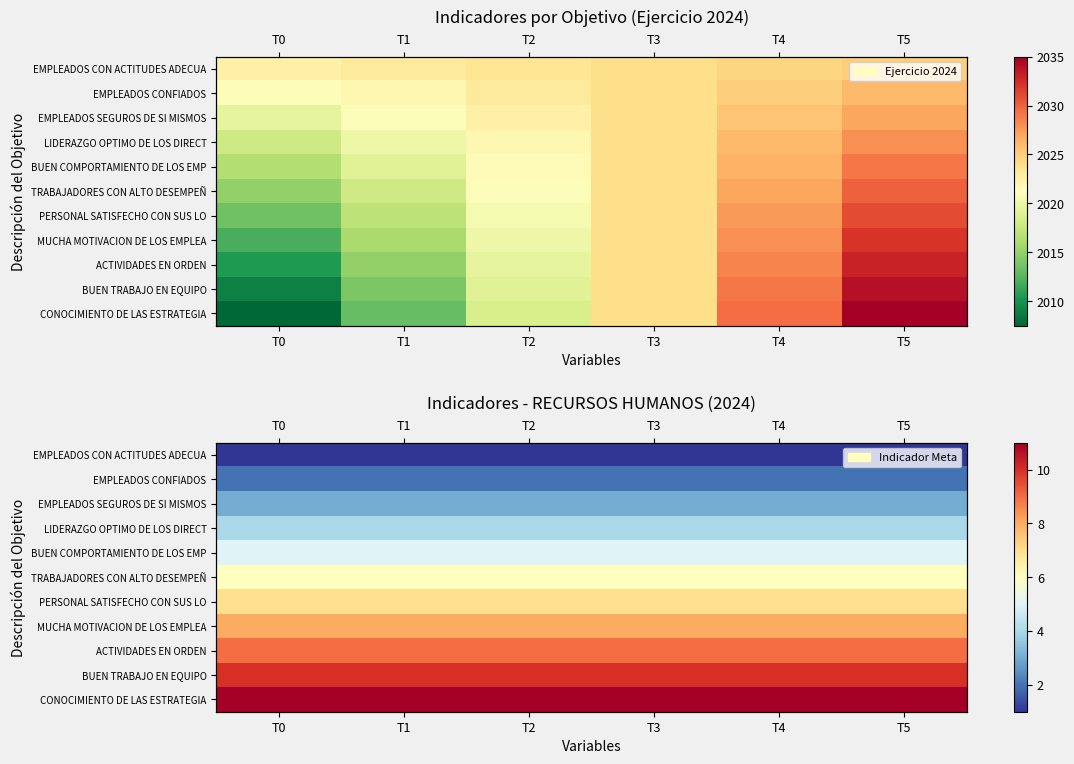

Is it true that CONOCIMIENTO DE LAS ESTRATEGIA equals 11 at T1?

True